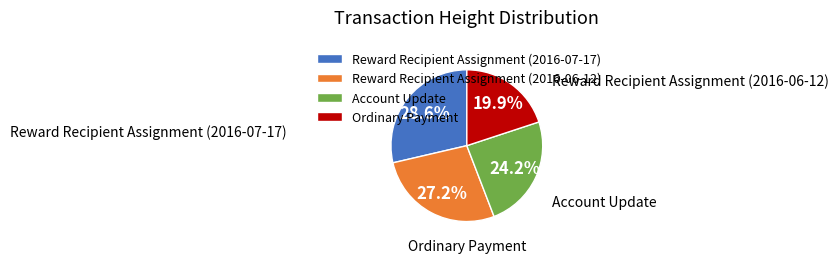

Count the number of slices in the pie.

4